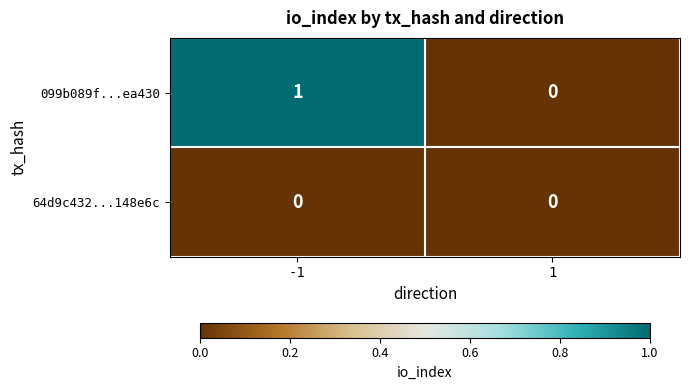

True or false: 099b089f...ea430 has a value of 1 at 1.

False